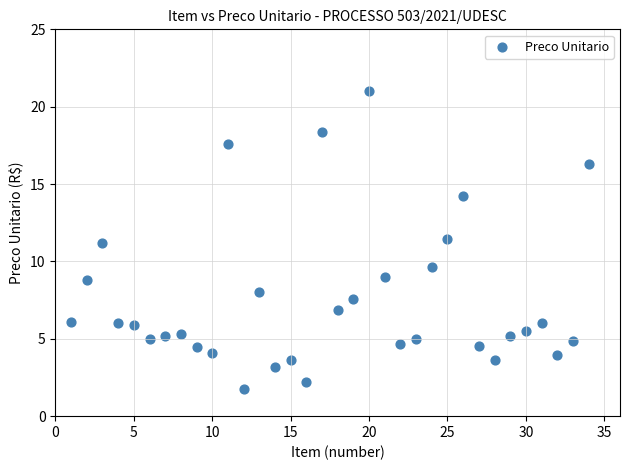

What is the range of X values (max minus min)?

33.0